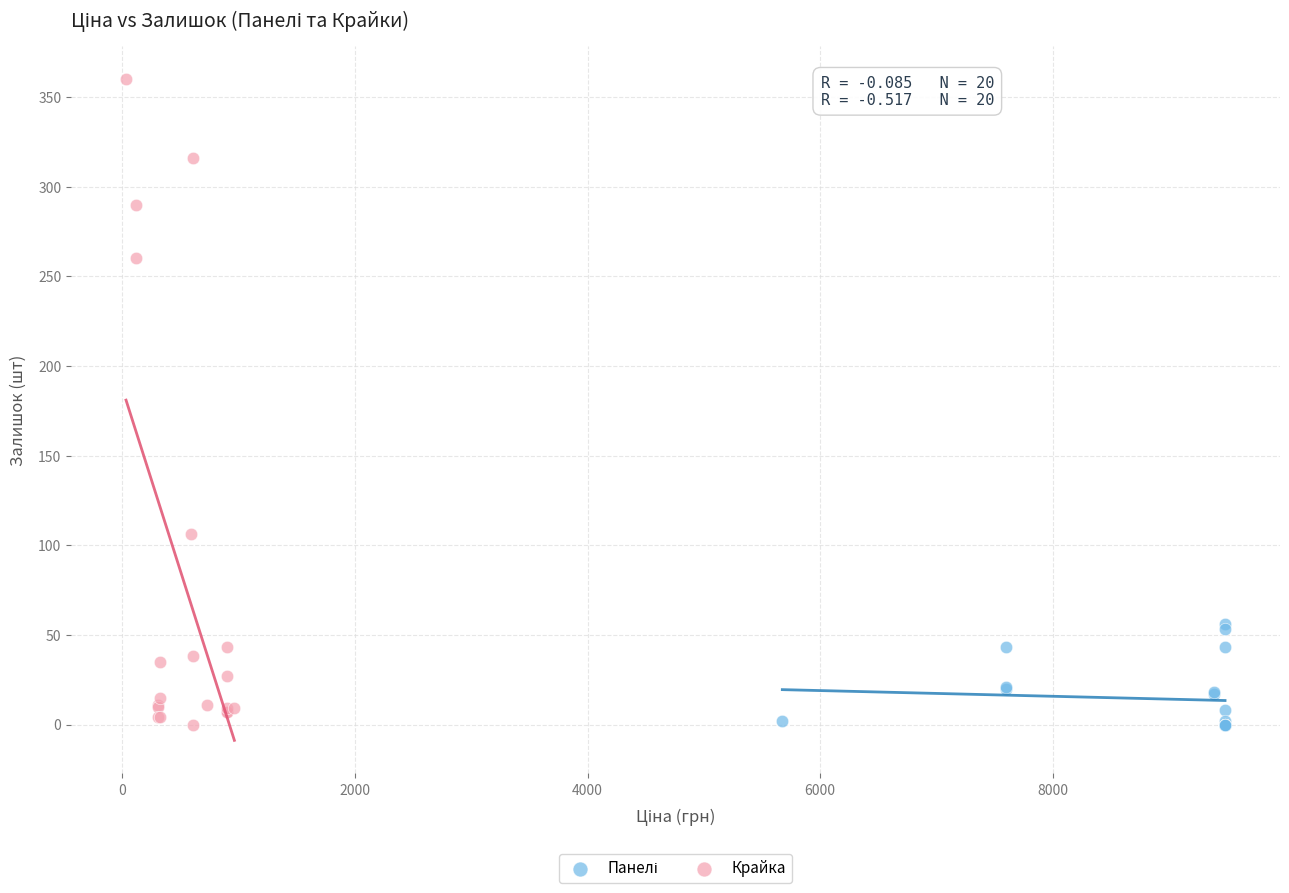

Which series contains the highest Y value?

Крайка